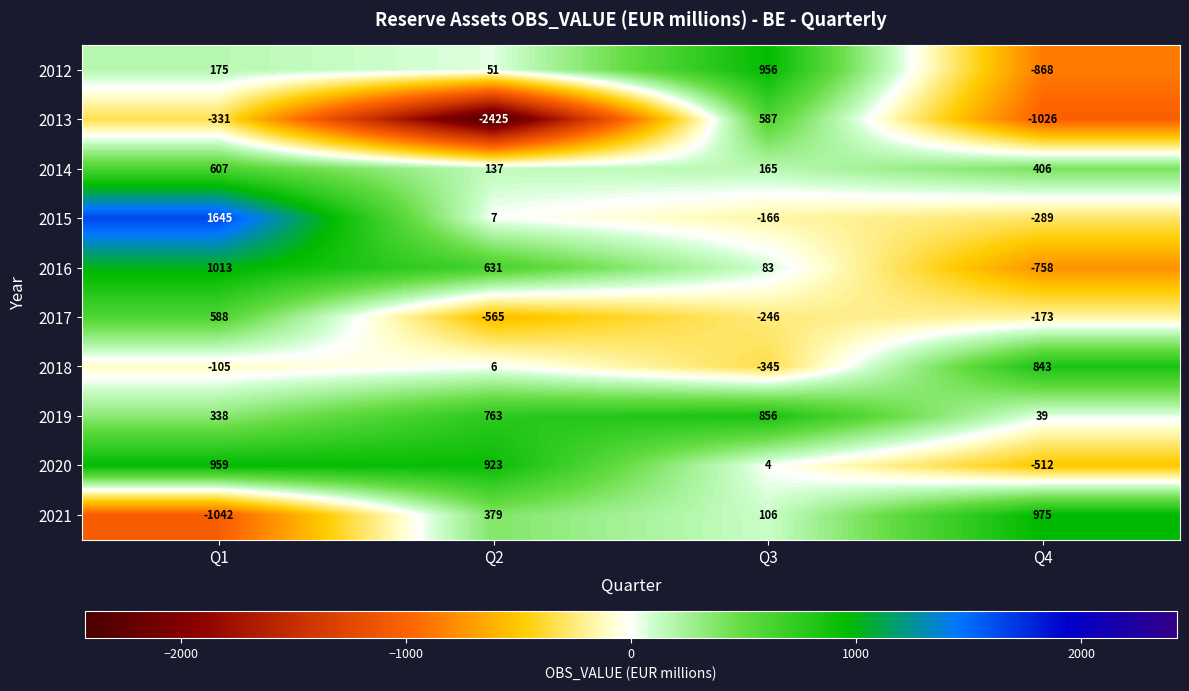

Where is 2016 nearest to the value 127?

Q3